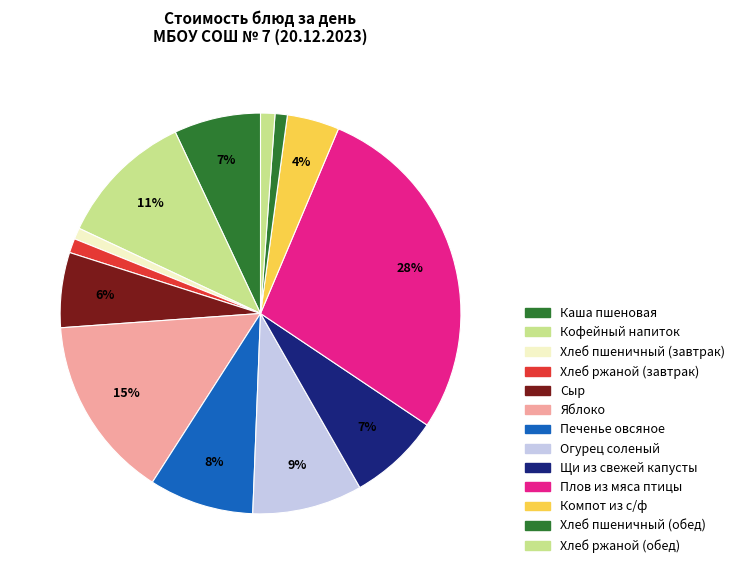

Does Хлеб ржаной (обед) represent more than half of the total?

No